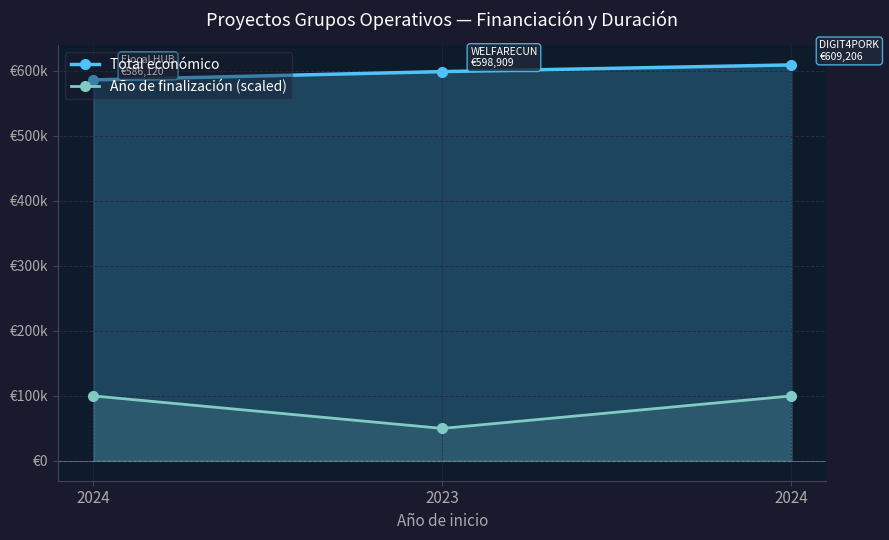

Where is Total económico nearest to the value 597663?

2023